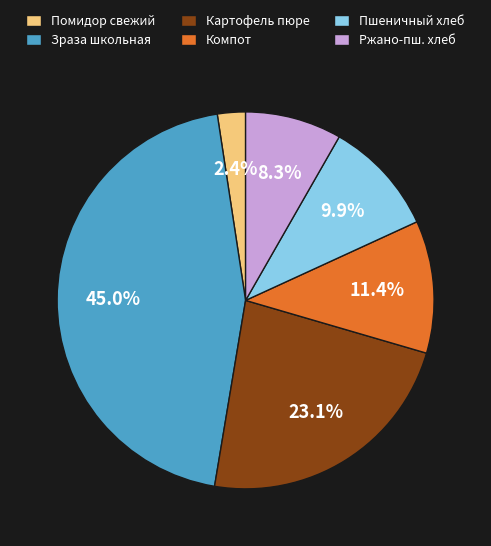

What is the smallest slice in the pie chart?

Помидор свежий